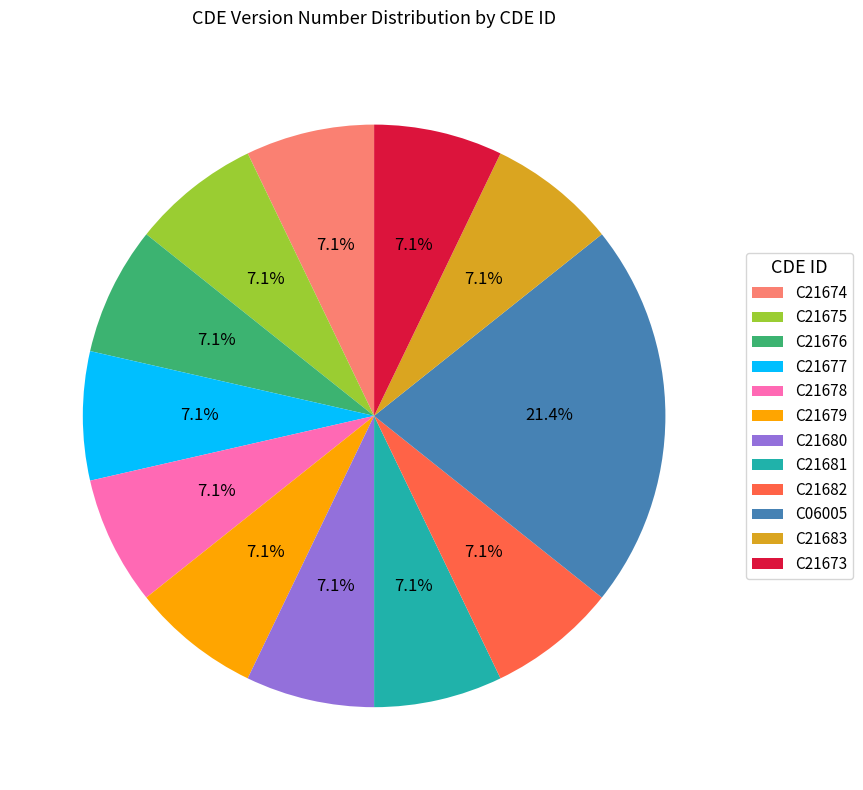

Which category has the biggest portion of the pie?

C06005